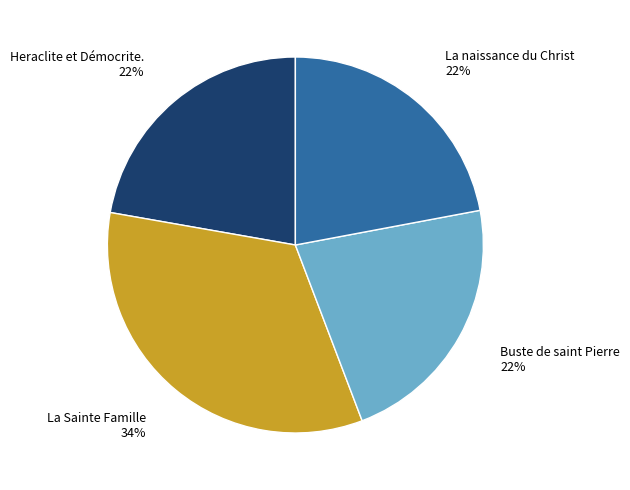

Which slice is the largest?

La Sainte Famille